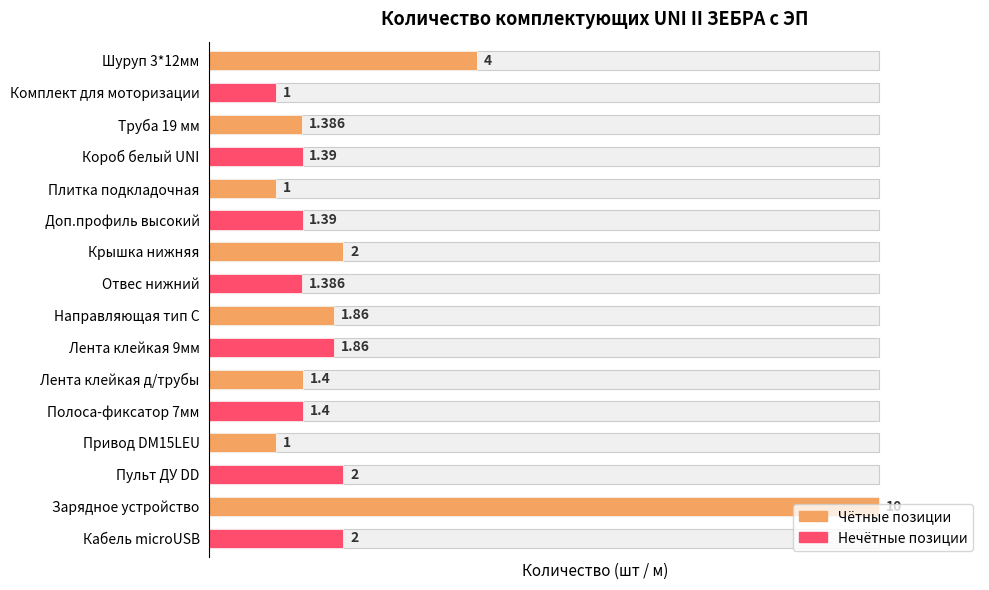

True or false: the data shows 21.3 at Полоса-фиксатор 7мм.

False